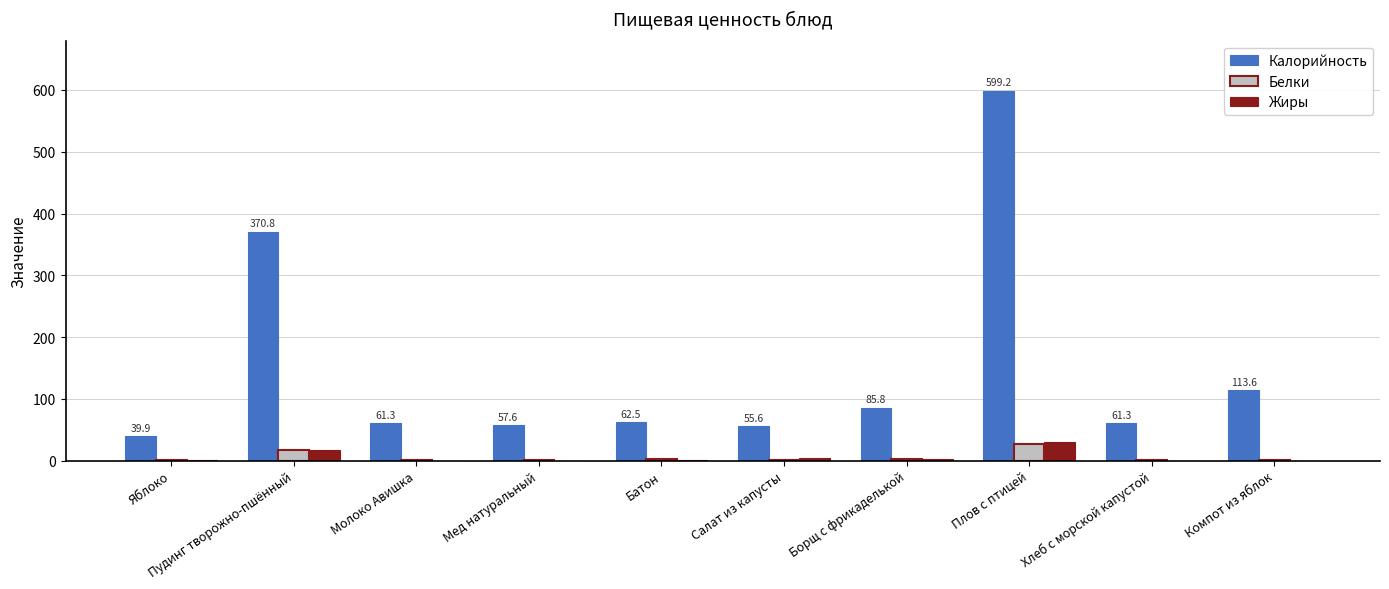

What is the total value across all series at Плов с птицей?

655.7